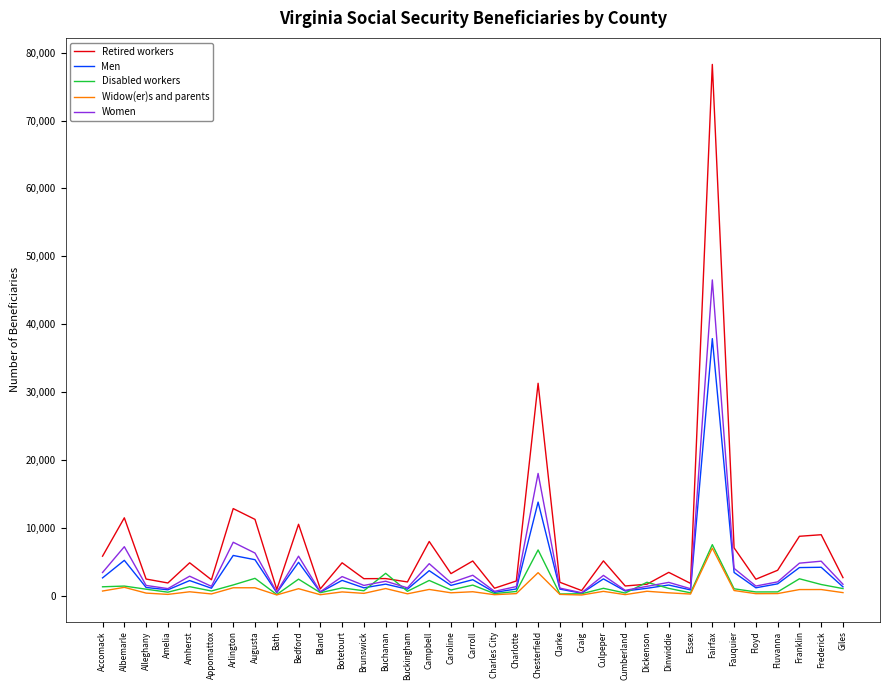

Read the Widow(er)s and parents value at Frederick, to the nearest 100.

900